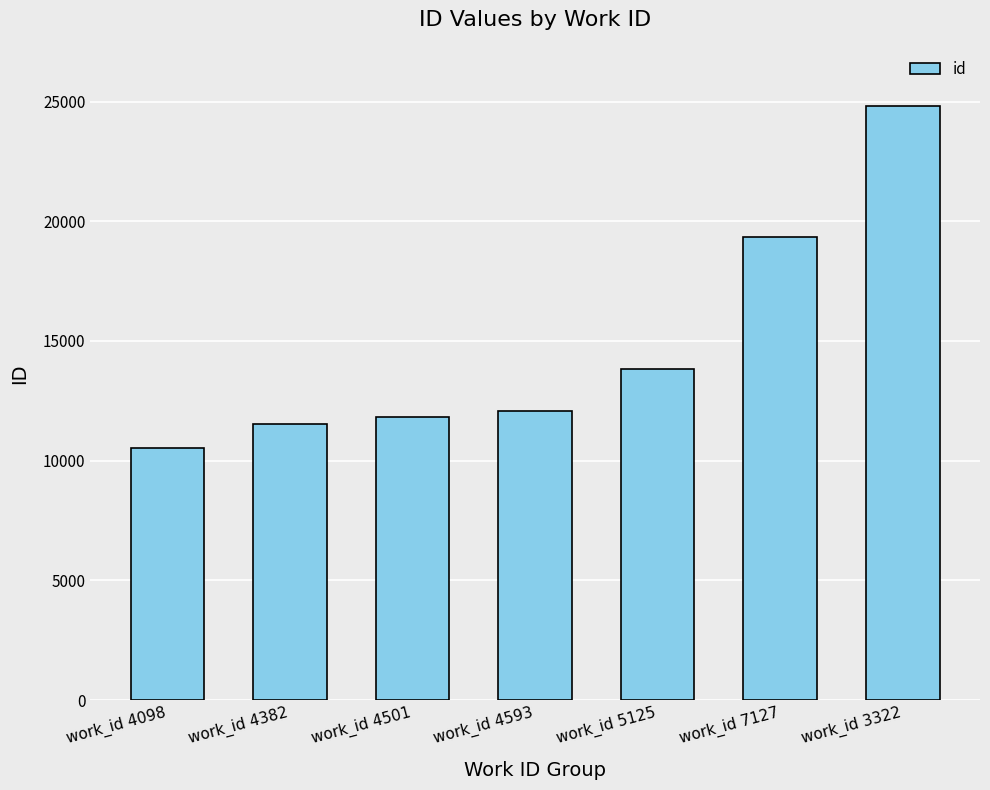

What is the average value?

14853